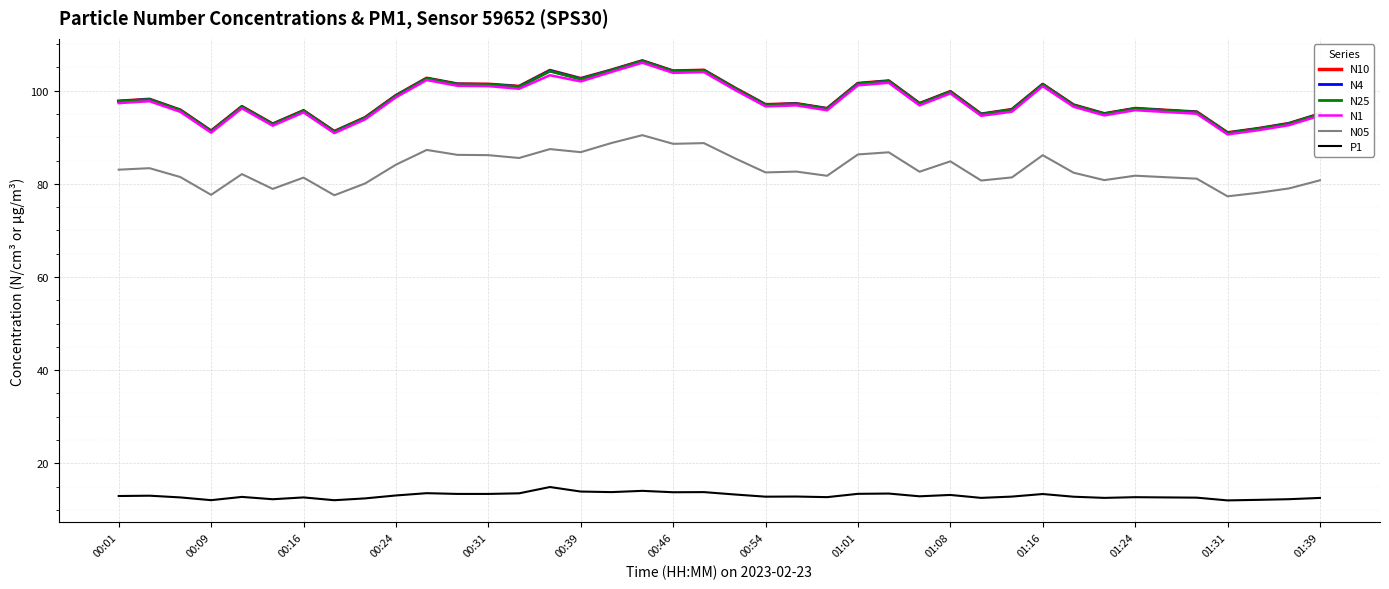

What is the lowest value of the N1 series?

90.6